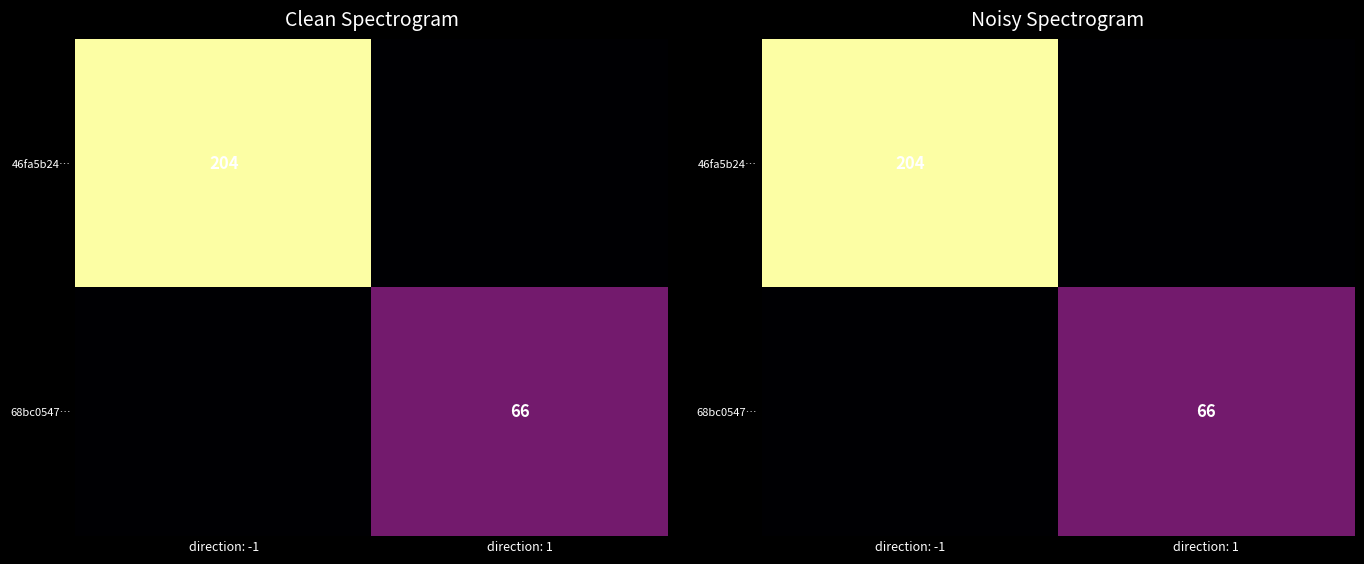

What is the average value of the 46fa5b24… series?

102